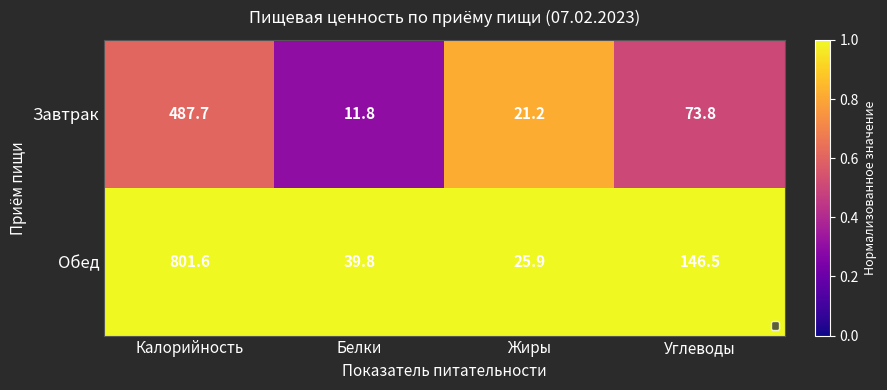

Which series has the widest spread of values?

Обед